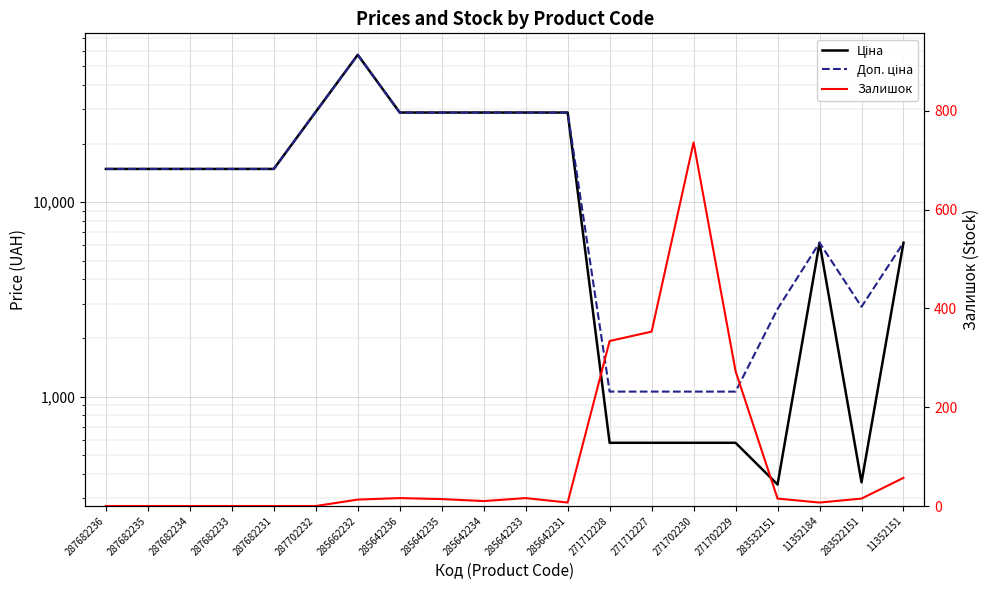

Is the value of Залишок at 285642233 greater than the value of Ціна at 287682231?

No